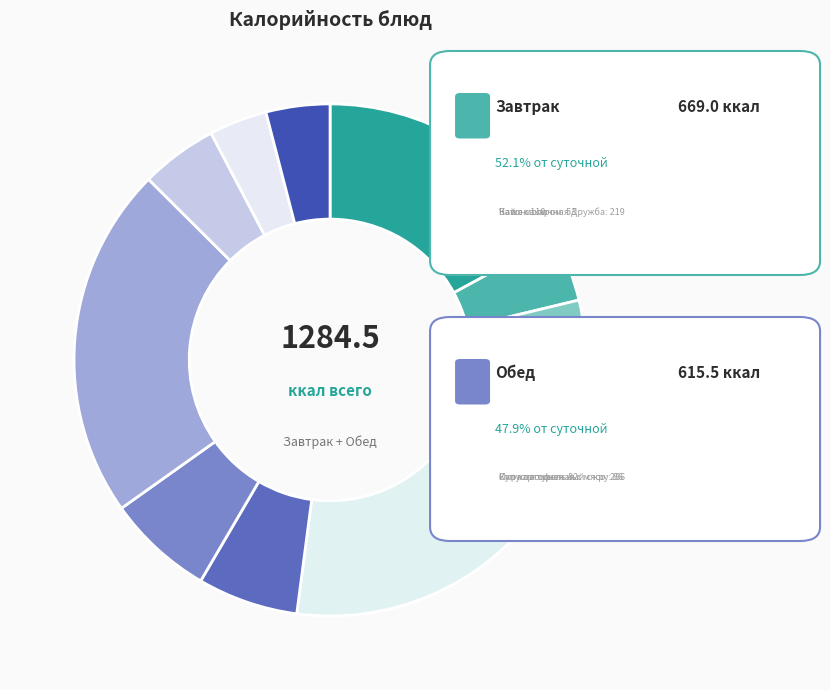

Rank the categories by value from lowest to highest.

Хлеб пшеничный, Хлеб ржано-пшеничный, Чай с сахаром, Компот ассорти, Масло (порциями), Икра овощная, Суп картофельный с крупой, Батон, Каша молочная Дружба, Печенье, Капуста тушеная с мясом птицы